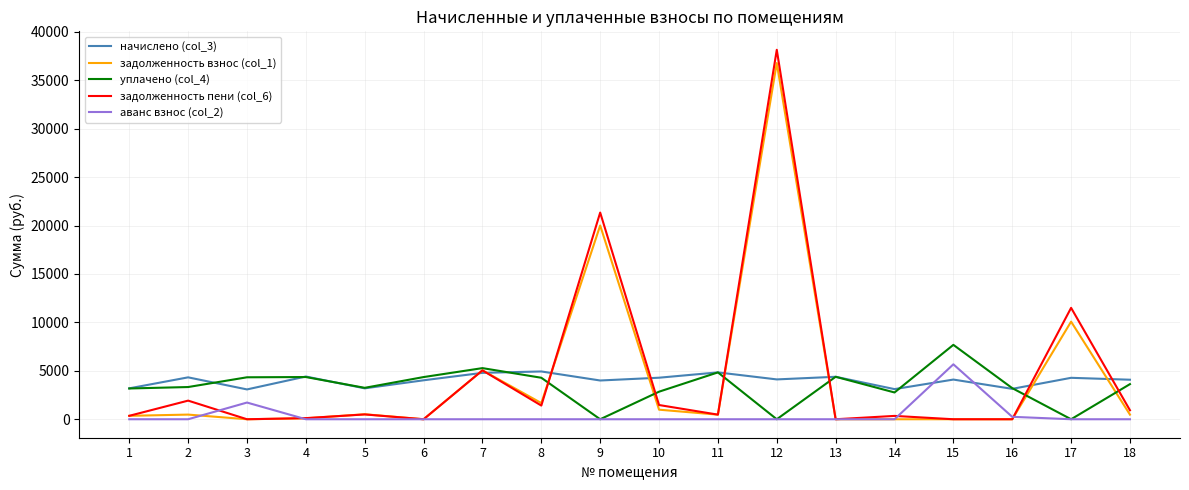

What is the greatest value displayed?

38144.6